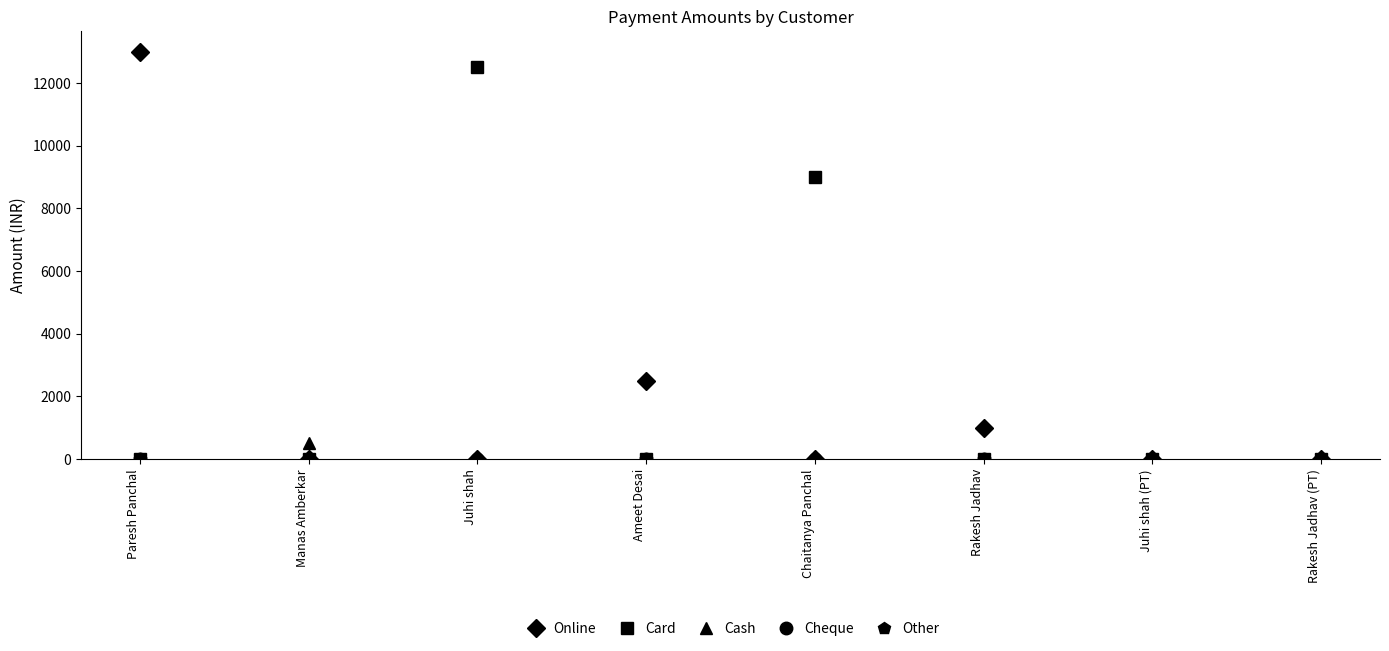

Is this an area chart (filled region under the line)?

No